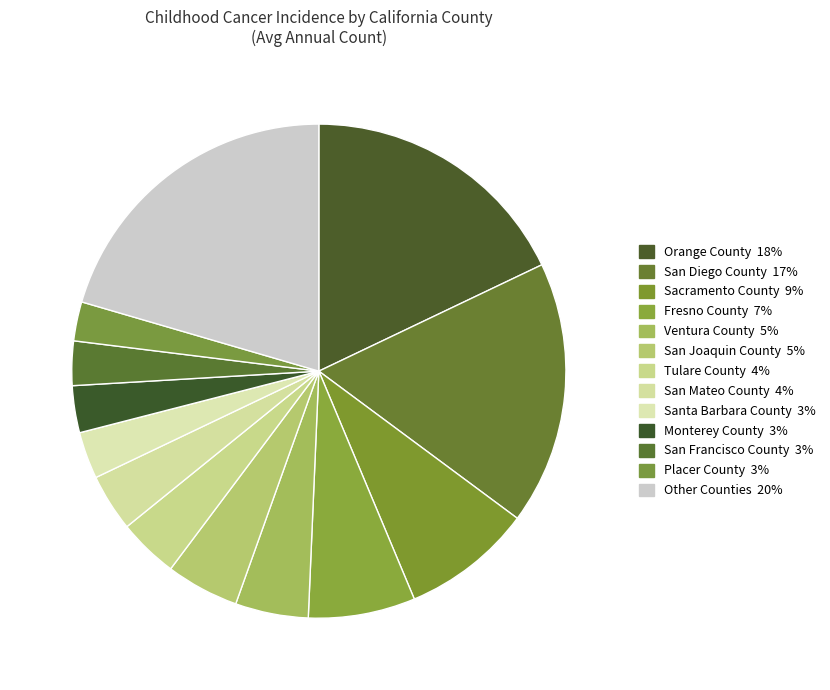

Is there any slice that represents more than half of the pie?

No